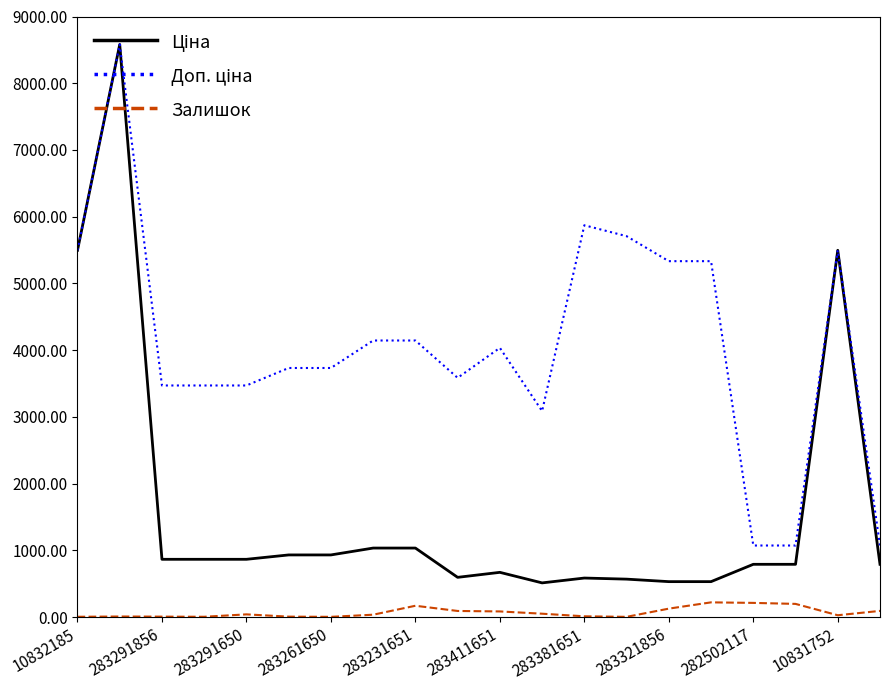

What is the highest value of the Залишок series?

223.0